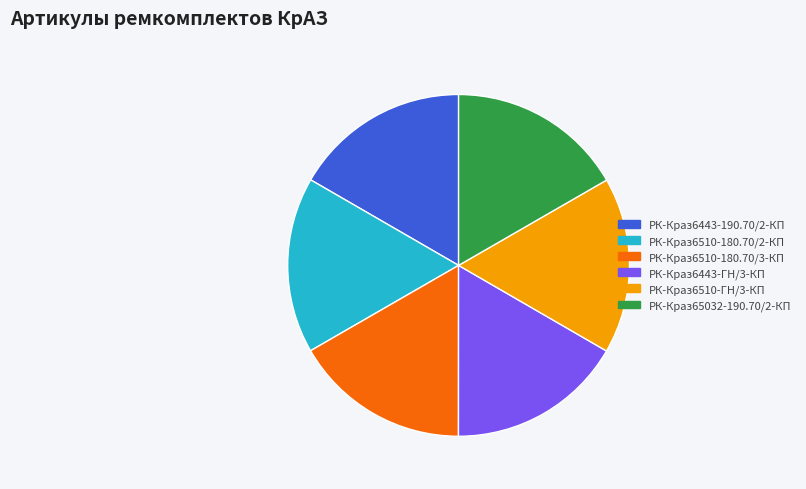

What is the ratio of the value at РК-Краз65032-190.70/2-КП to the value at РК-Краз6443-ГН/3-КП?

1.0